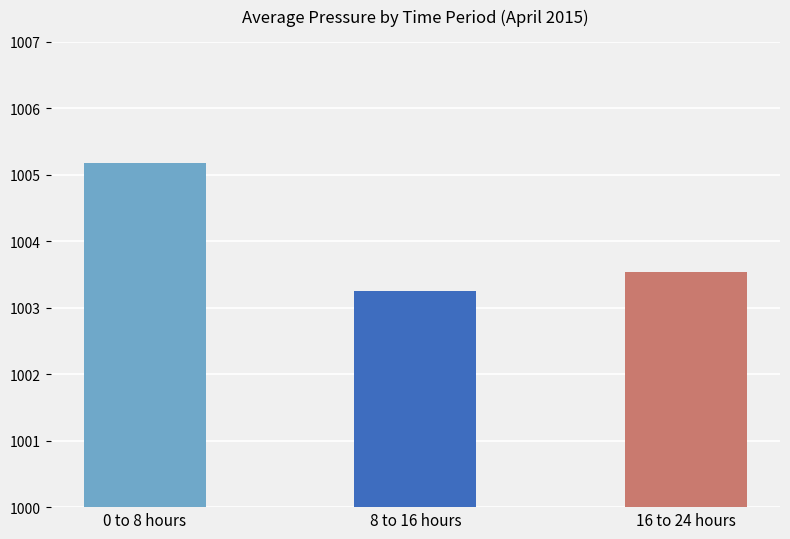

List the labels in order of value, largest first.

0 to 8 hours, 16 to 24 hours, 8 to 16 hours